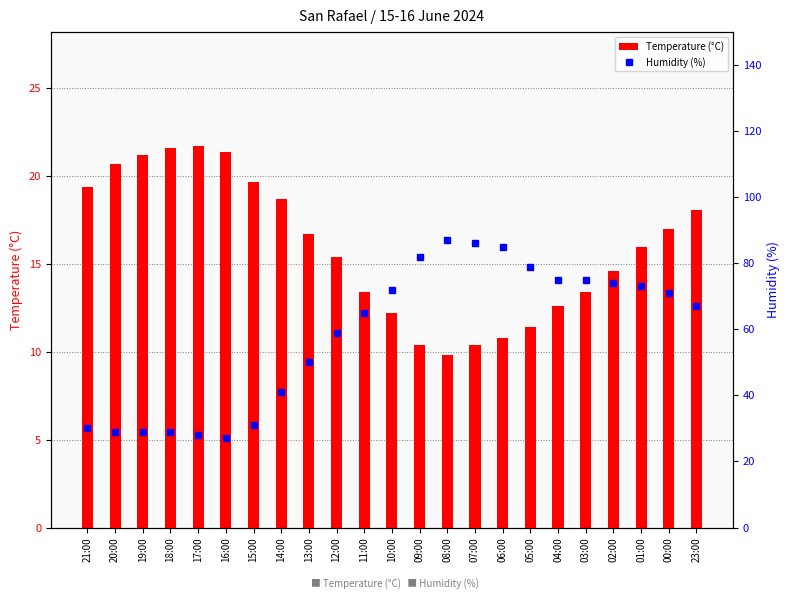

Rank the series by their average value, from highest to lowest.

Humidity (%), Temperature (°C)